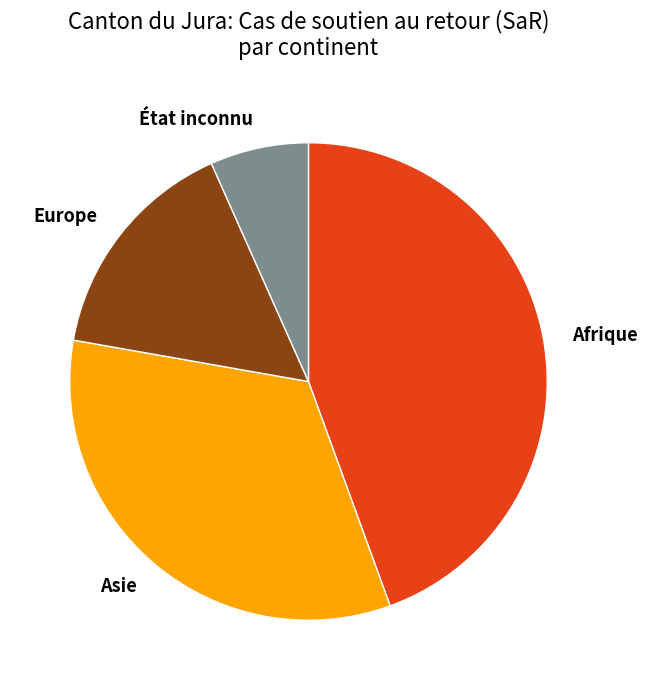

Do Afrique and Asie together represent more than half of the pie?

Yes